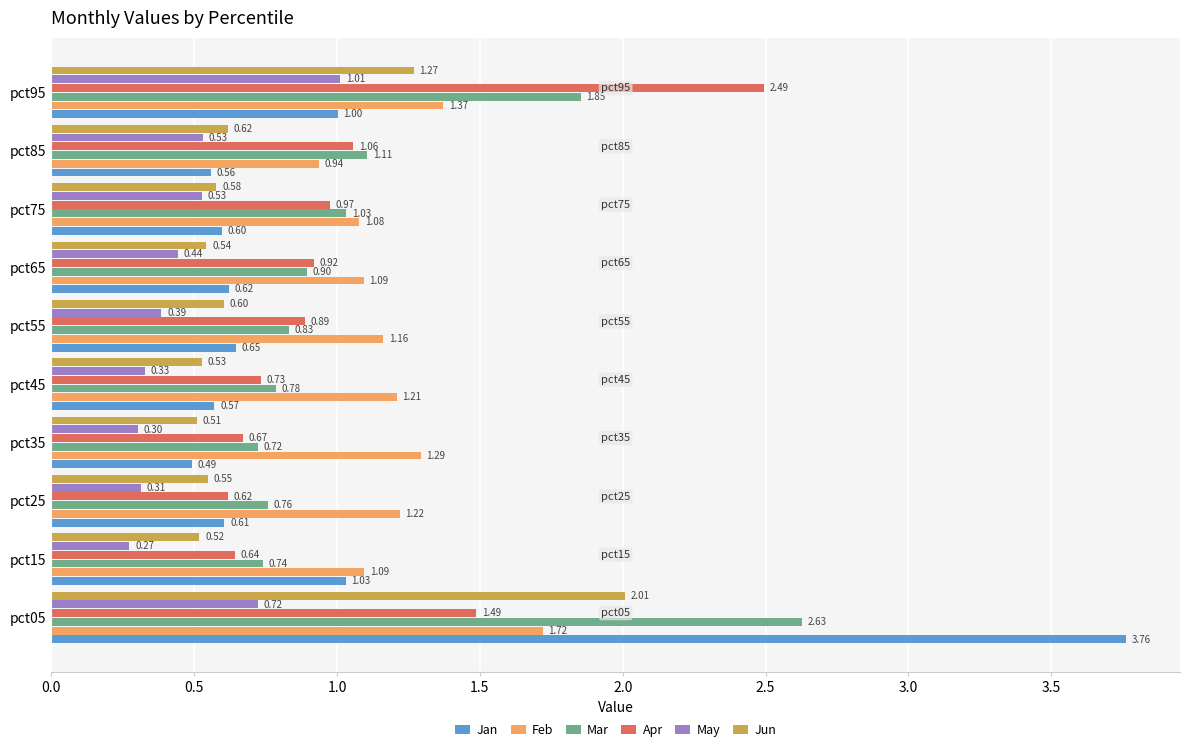

Which series has the widest spread of values?

Jan